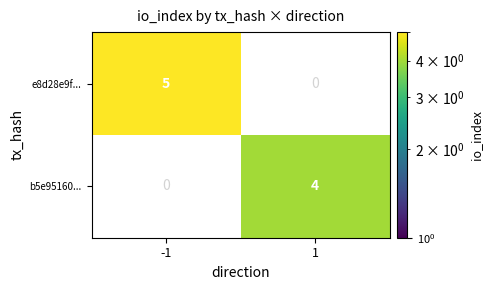

The b5e95160... series shows 4 at 1. True or false?

True